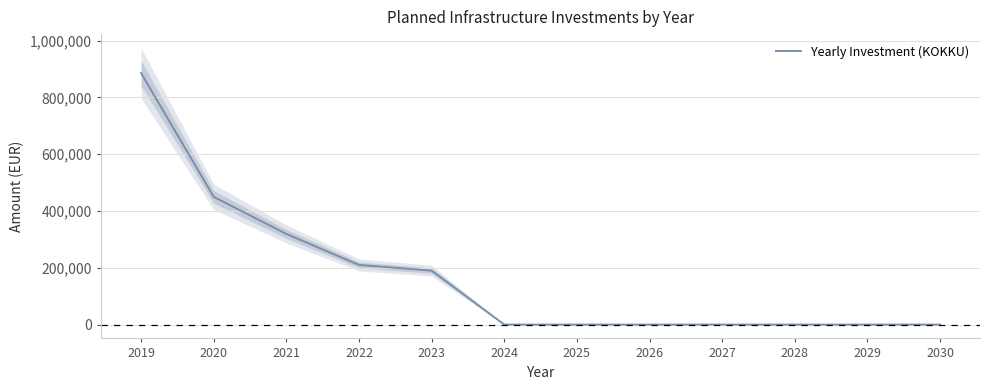

How many lines are shown in the chart?

1